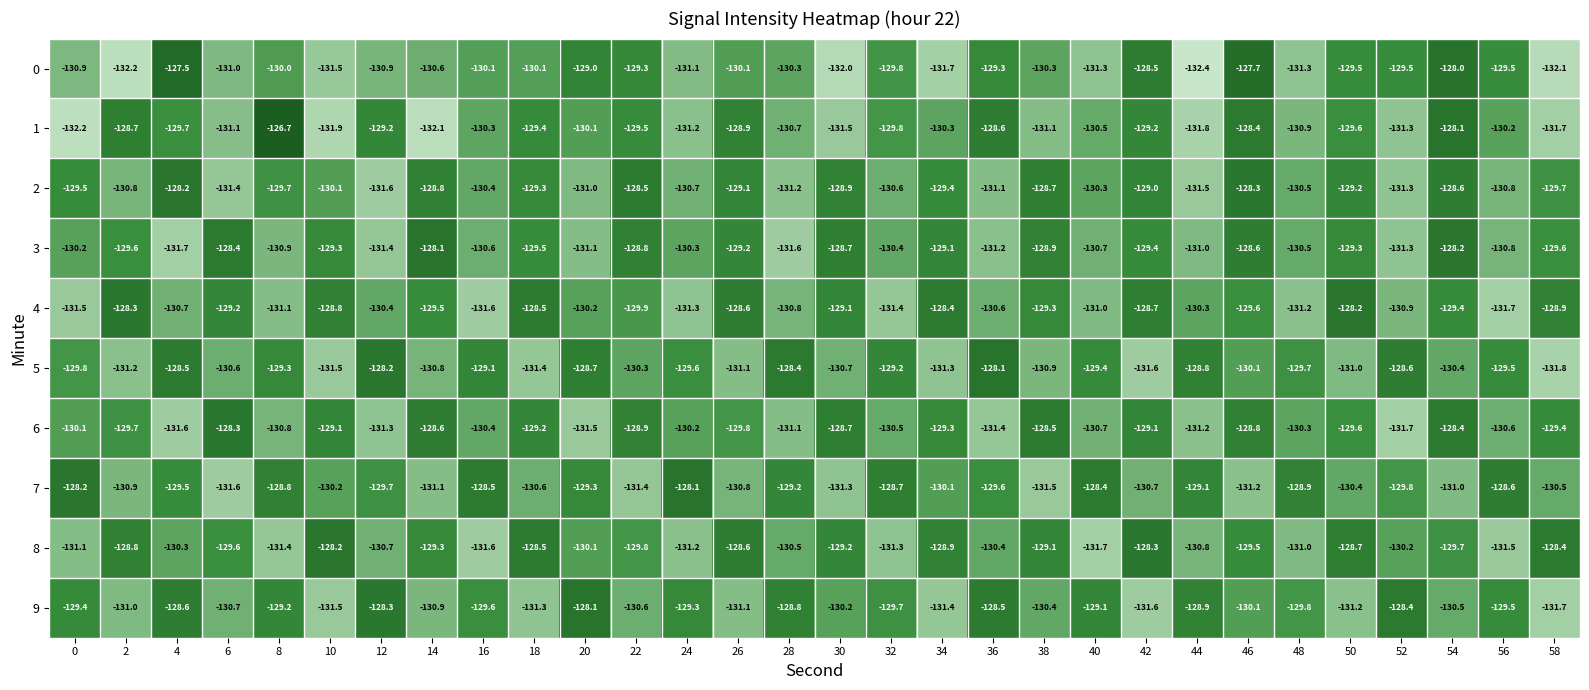

Is the value of 7 at 0 greater than the value of 5 at 22?

Yes